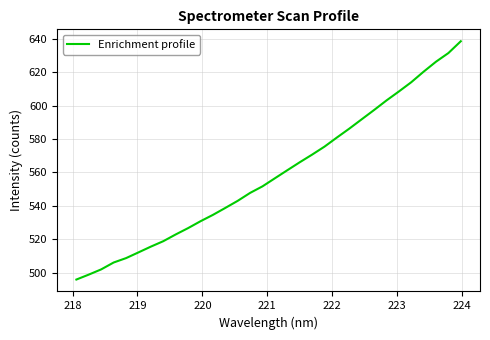

What is the maximum value shown in the chart?

638.7